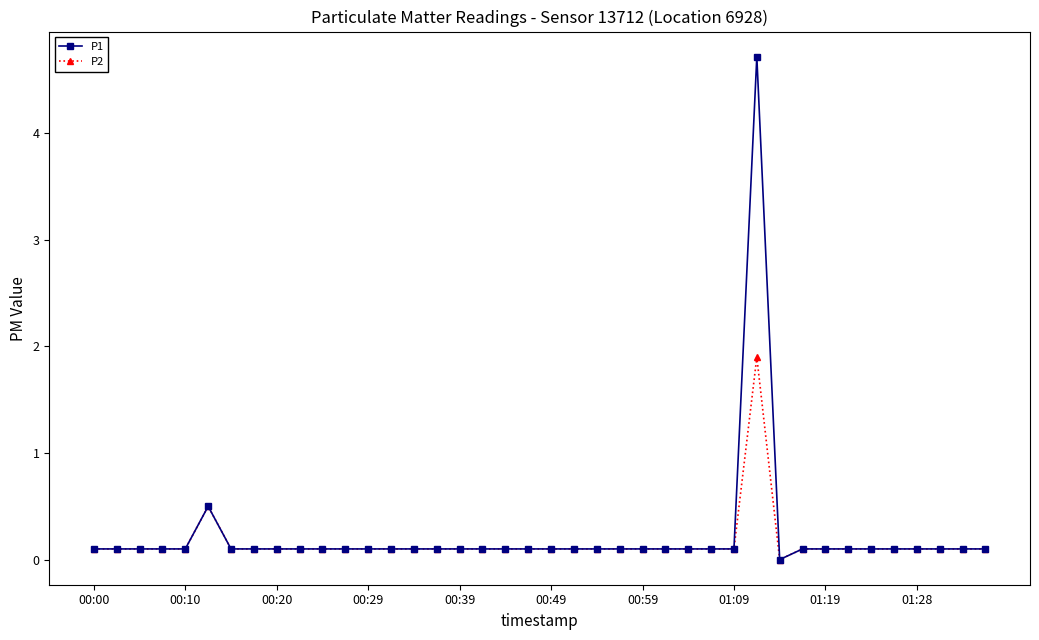

Does the chart have visible grid lines?

No